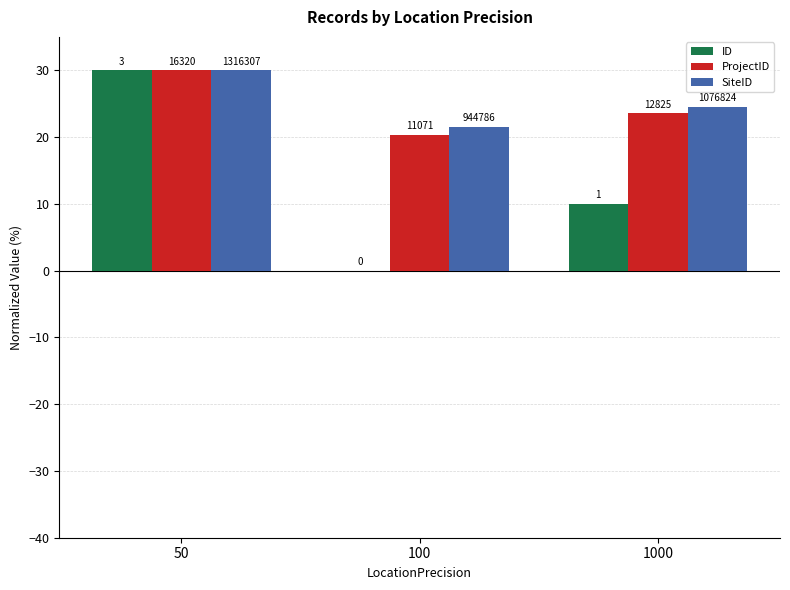

What is the difference between the maximum and minimum values in the ID series?

30.0